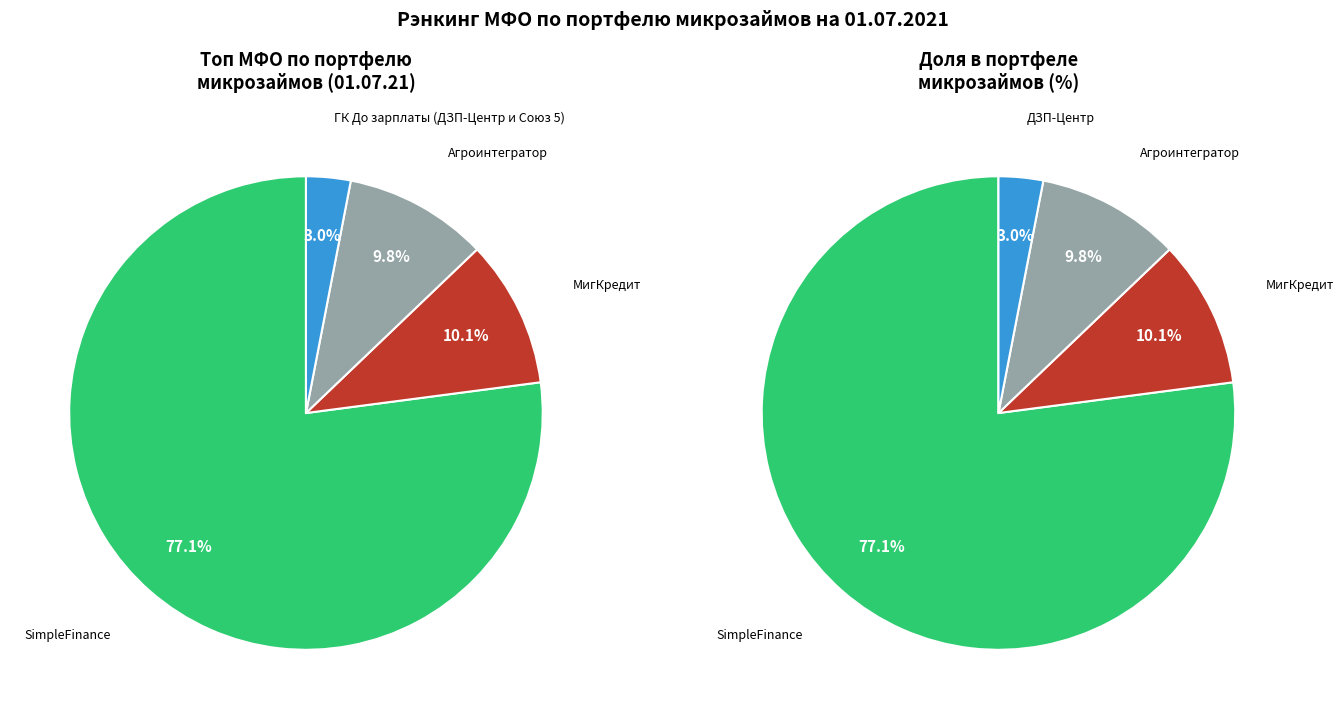

Is it true that Агроинтегратор is 3% of the pie?

False